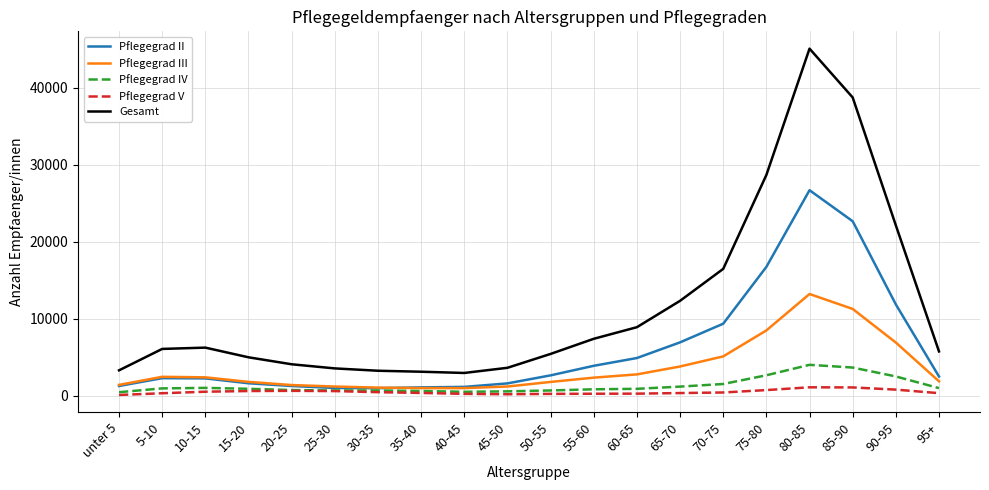

In Gesamt, how many points are lower than both neighbors (excluding endpoints)?

1